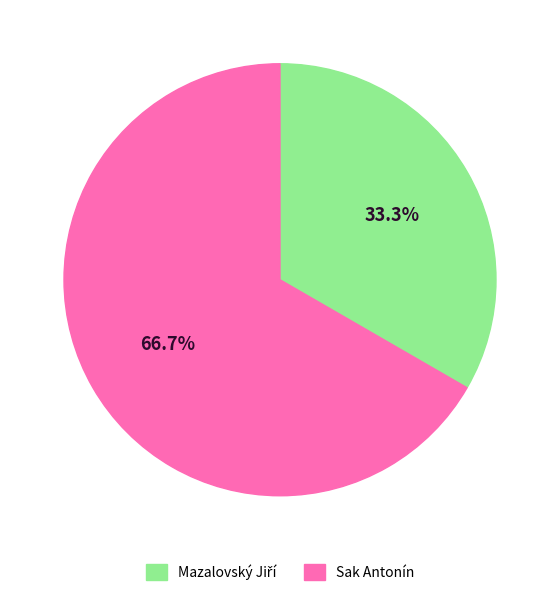

Does Sak Antonín account for over 50% of the chart?

Yes